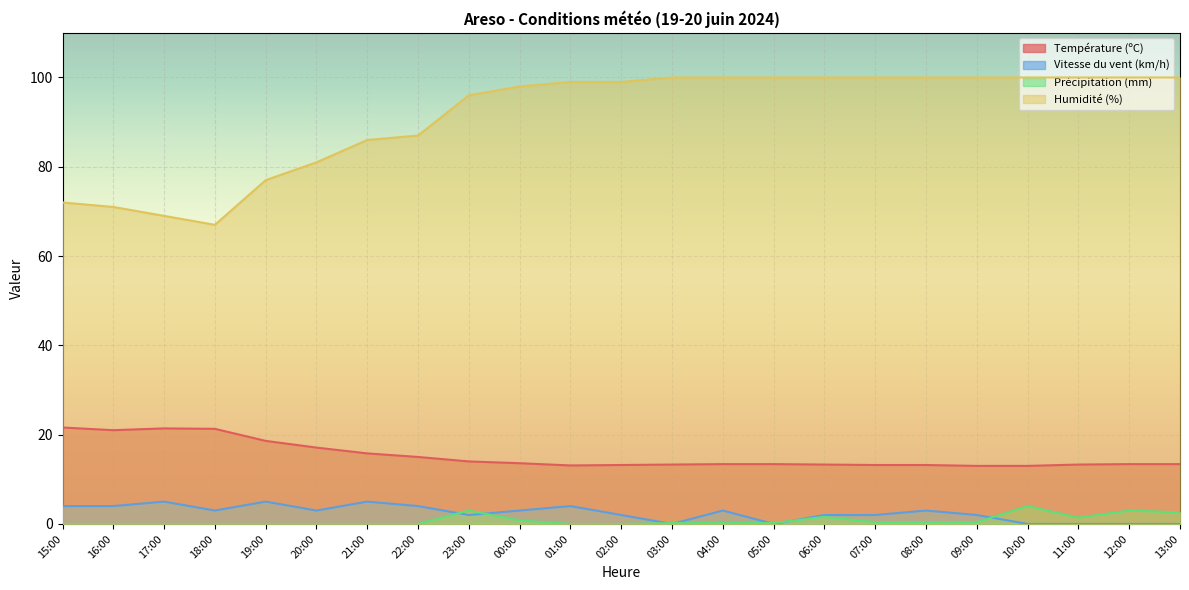

How many interior local valleys does the Humidité (%) series have?

1